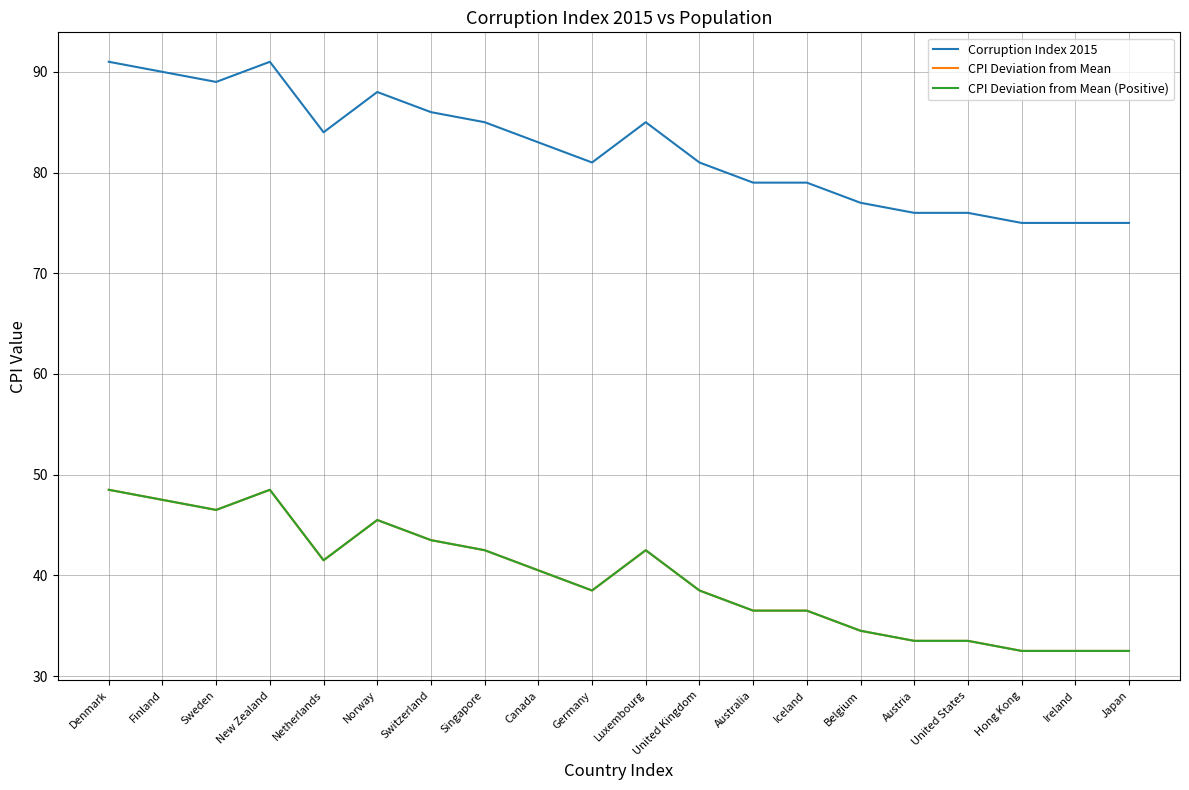

True or false: CPI Deviation from Mean (Positive) and CPI Deviation from Mean intersect in this chart.

False